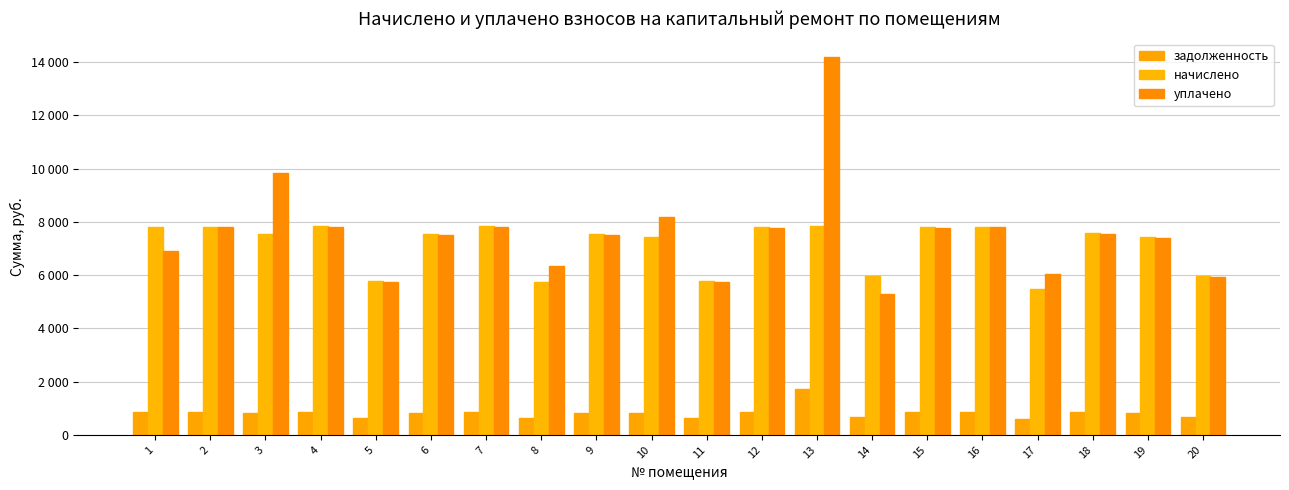

What is the difference between the задолженность values at 8 and 9?

202.3